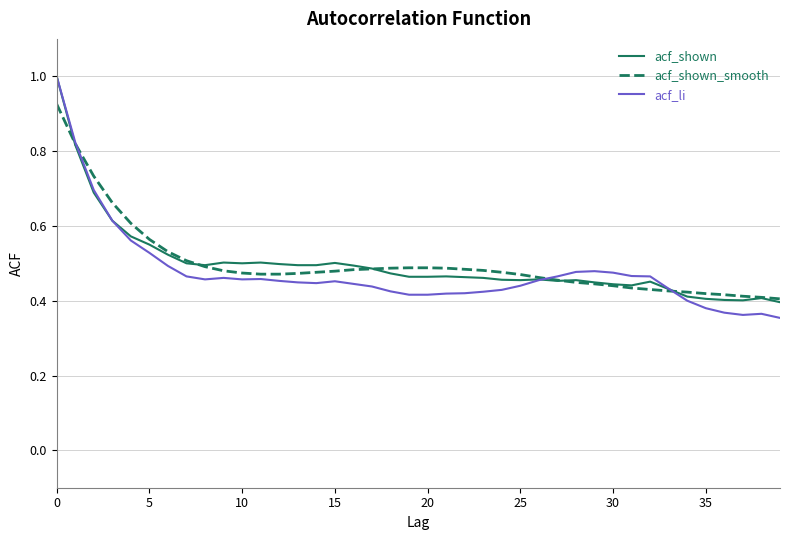

What is the greatest value displayed?

1.0